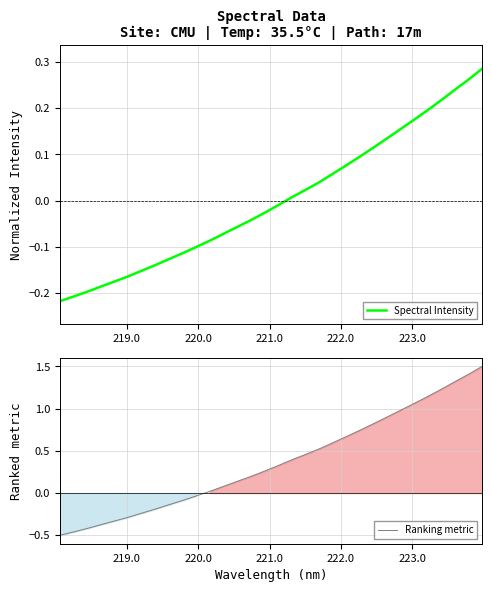

Which series has the largest range (max minus min)?

Ranking metric